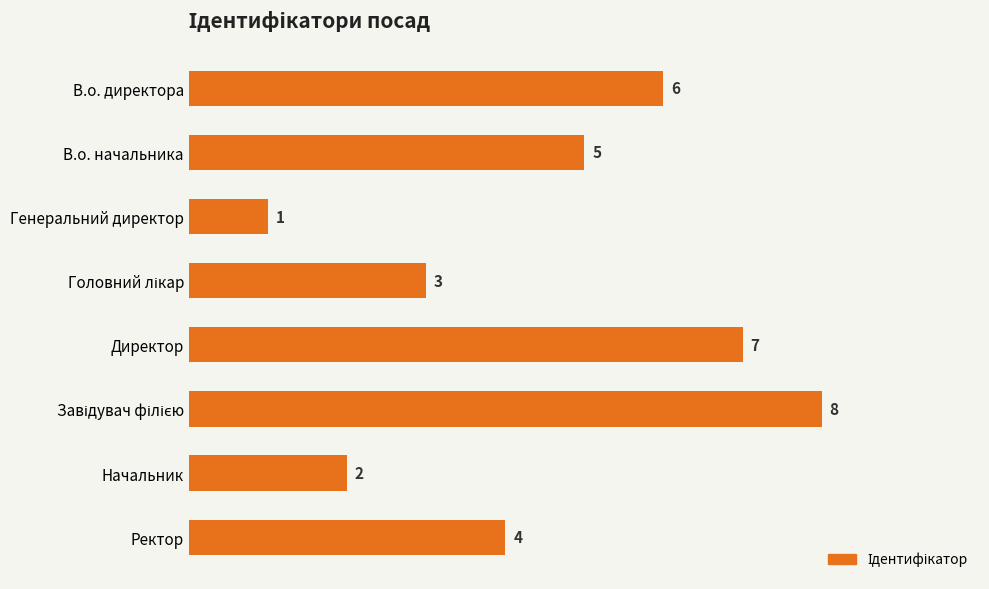

What is the difference between the maximum and minimum values?

7